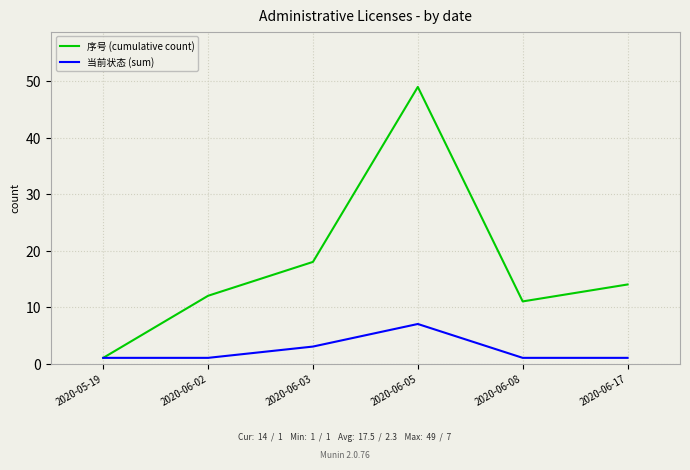

The value of 序号 (cumulative count) at 2020-06-03 is 31. True or false?

False